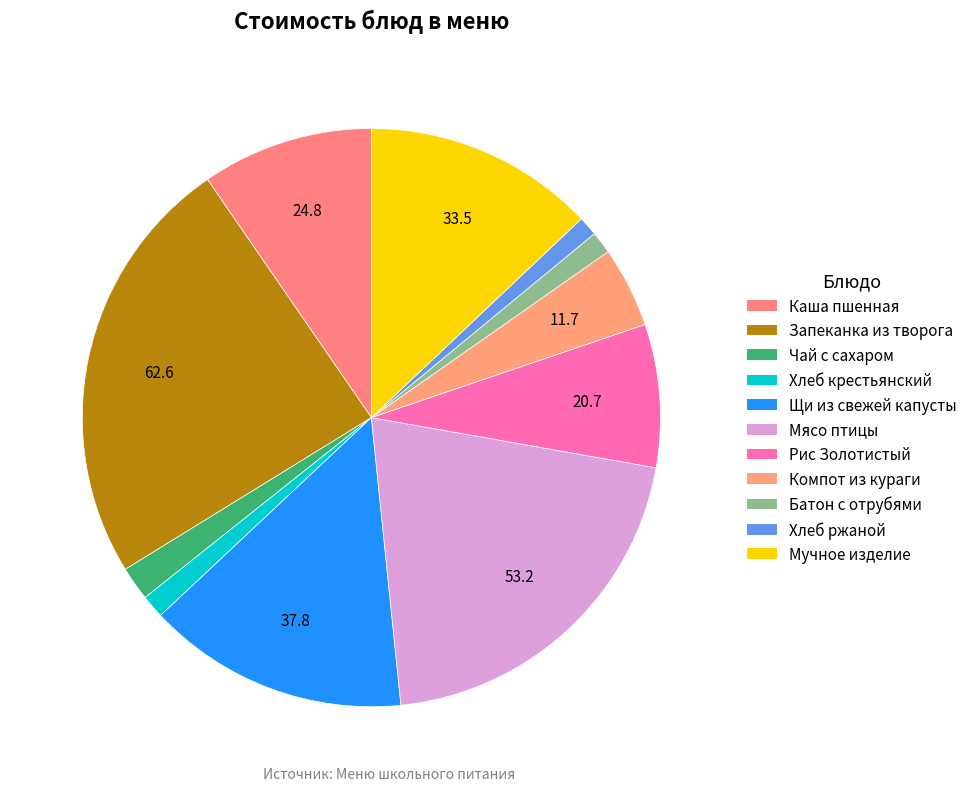

Does any single category account for the majority?

No